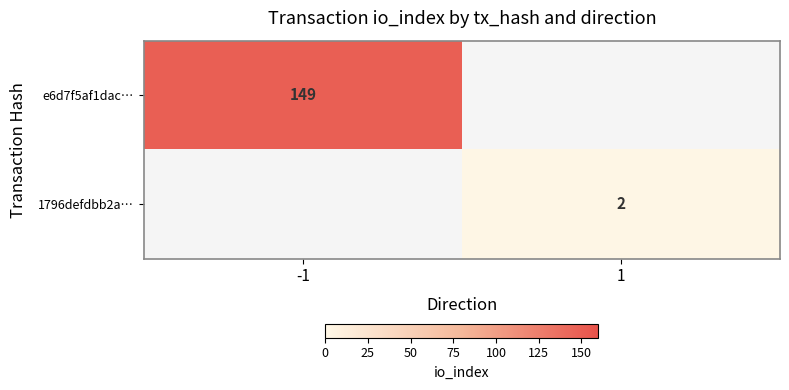

The value of 1796defdbb2a… at 1 is 2. True or false?

True